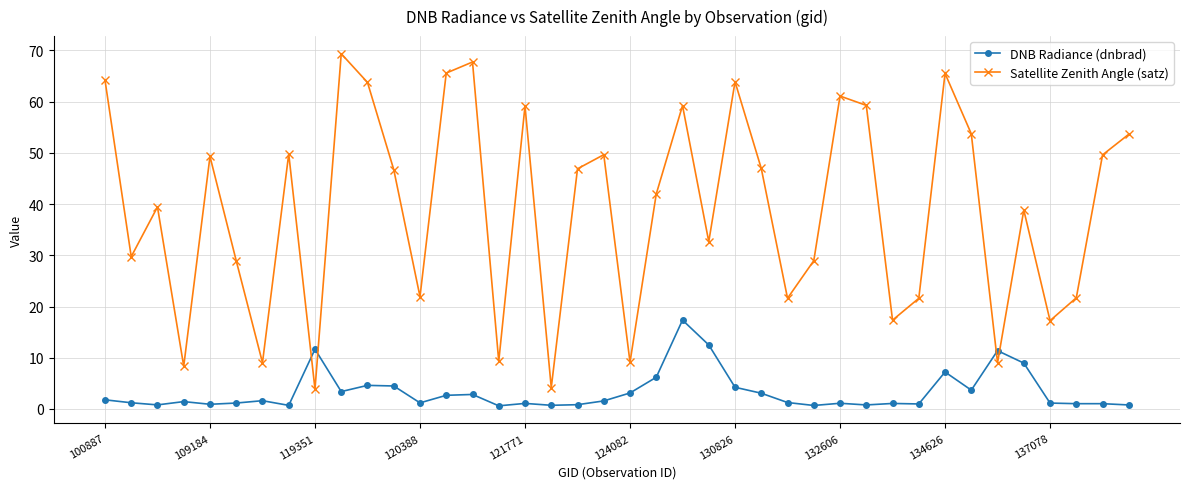

What is the difference between the maximum and second lowest values in the Satellite Zenith Angle (satz) series?

65.2